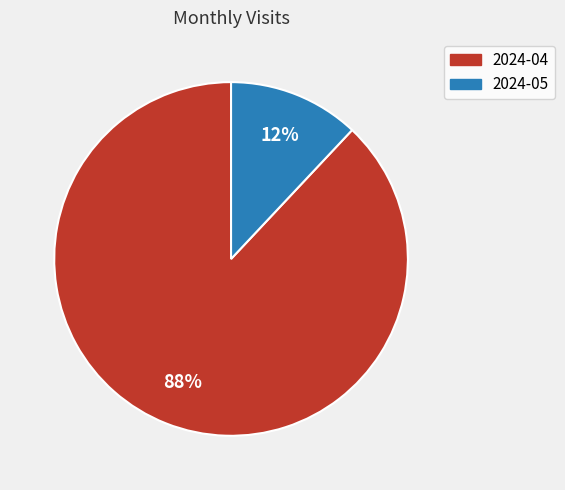

Approximately how many times larger is the value at 2024-04 compared to 2024-05?

7.3